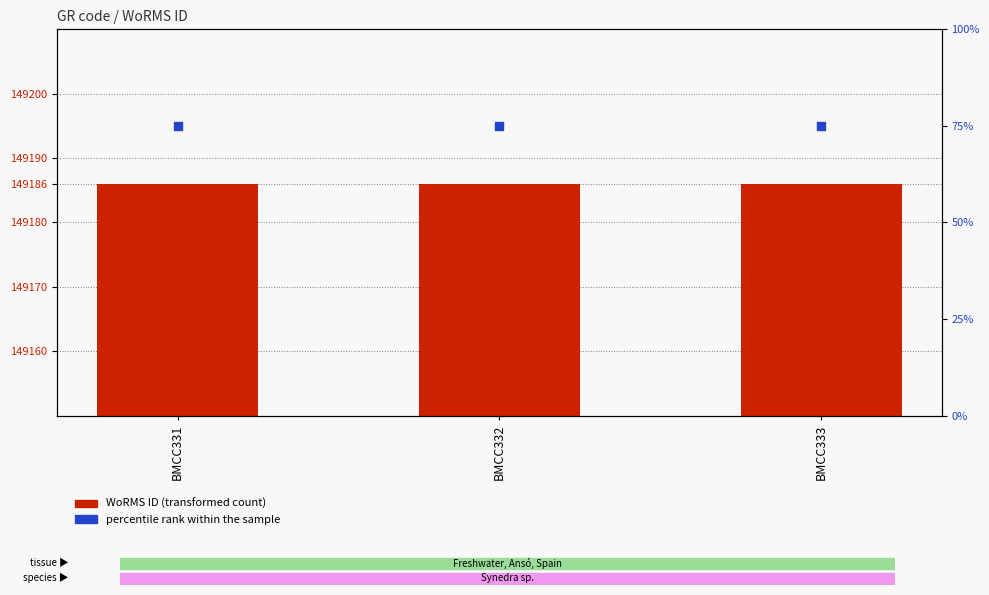

Which series contains the lowest Y value?

percentile rank within the sample